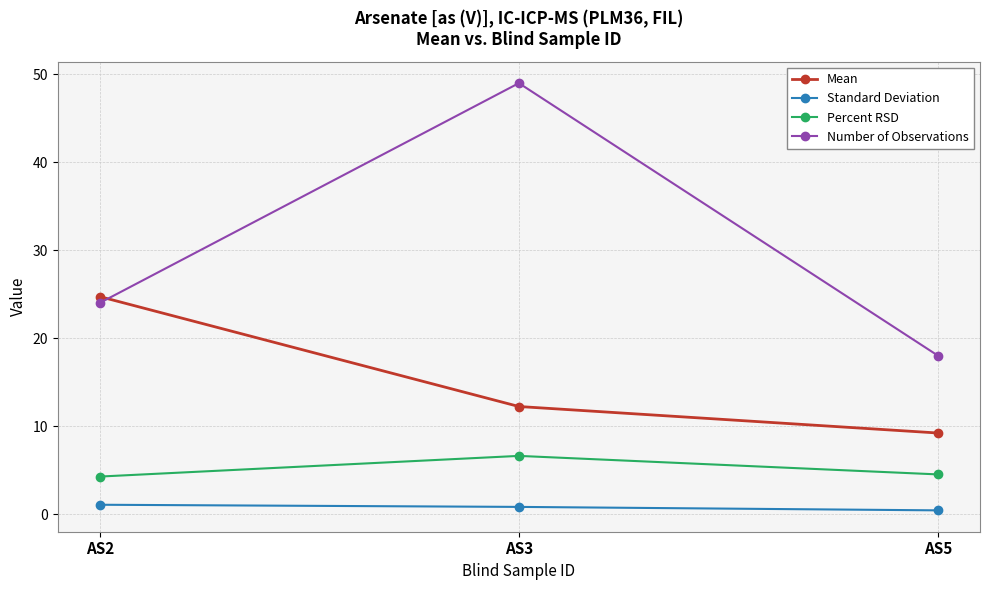

Which series has the largest total across all categories?

Number of Observations